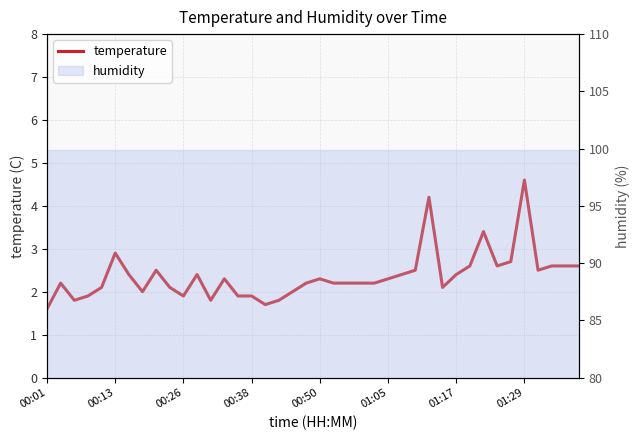

Reading left to right, transcribe all the data shown in this chart.

1.6	2.2	1.8	1.9	2.1	2.9	2.4	2.0	2.5	2.1	1.9	2.4	1.8	2.3	1.9	1.9	1.7	1.8	2.0	2.2	2.3	2.2	2.2	2.2	2.2	2.3	2.4	2.5	4.2	2.1	2.4	2.6	3.4	2.6	2.7	4.6	2.5	2.6	2.6	2.6